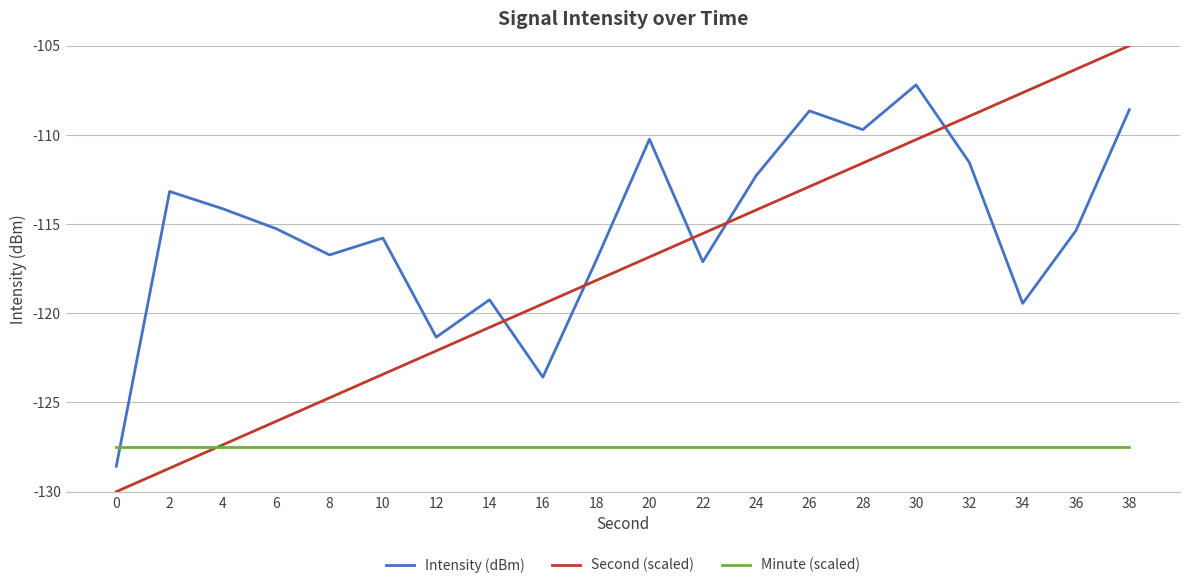

The value of Intensity (dBm) at 24 is -38.5. True or false?

False